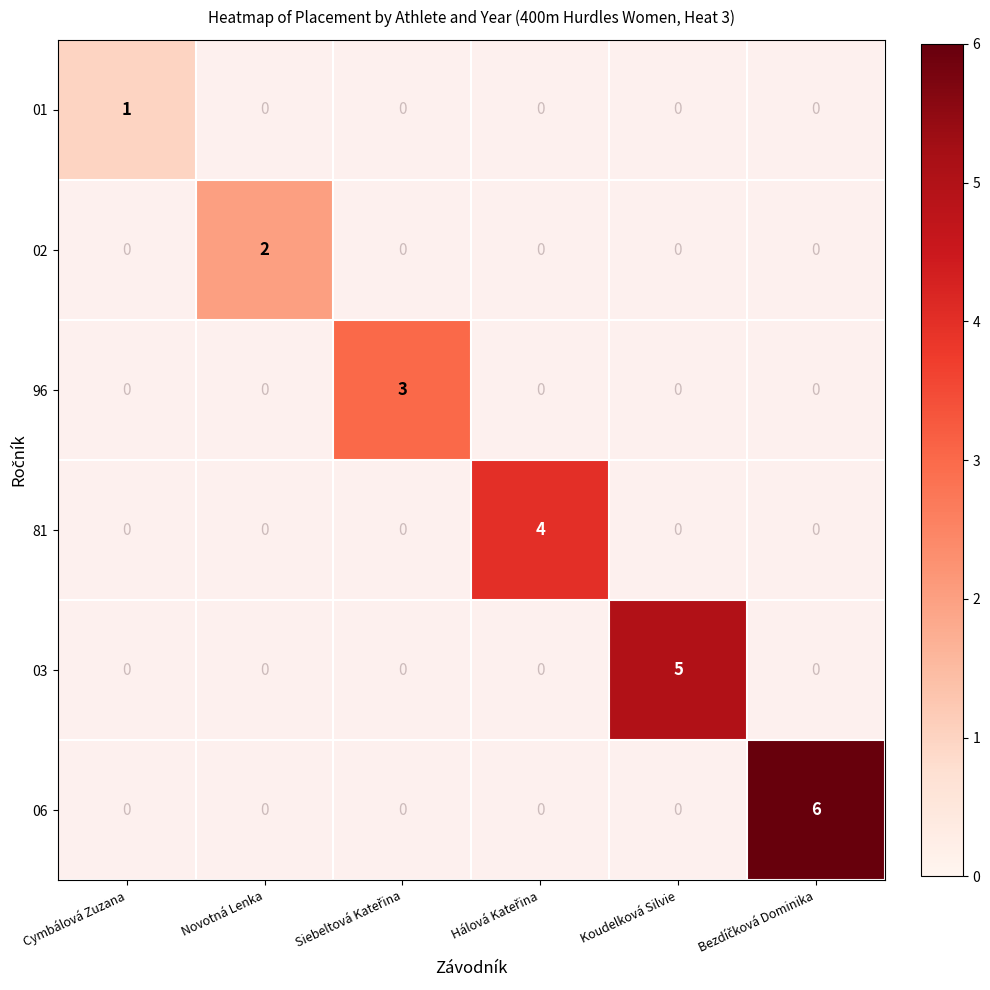

At which category does the chart reach its peak across all series?

Bezdíčková Dominika